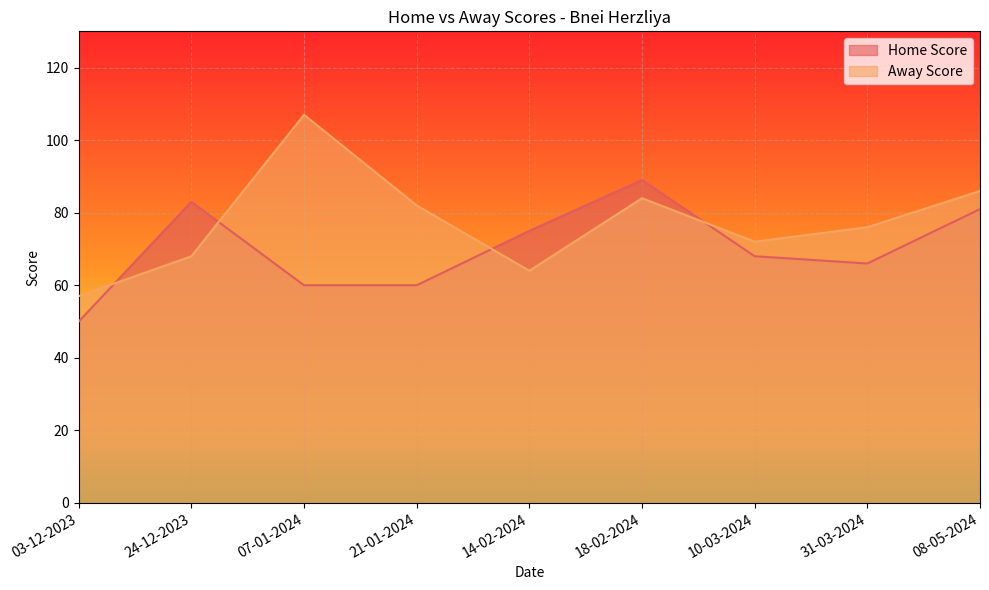

Reading left to right, extract all data points from this chart.

Home Score: 03-12-2023=50	24-12-2023=83	07-01-2024=60	21-01-2024=60	14-02-2024=75	18-02-2024=89	10-03-2024=68	31-03-2024=66	08-05-2024=81
Away Score: 03-12-2023=57	24-12-2023=68	07-01-2024=107	21-01-2024=82	14-02-2024=64	18-02-2024=84	10-03-2024=72	31-03-2024=76	08-05-2024=86